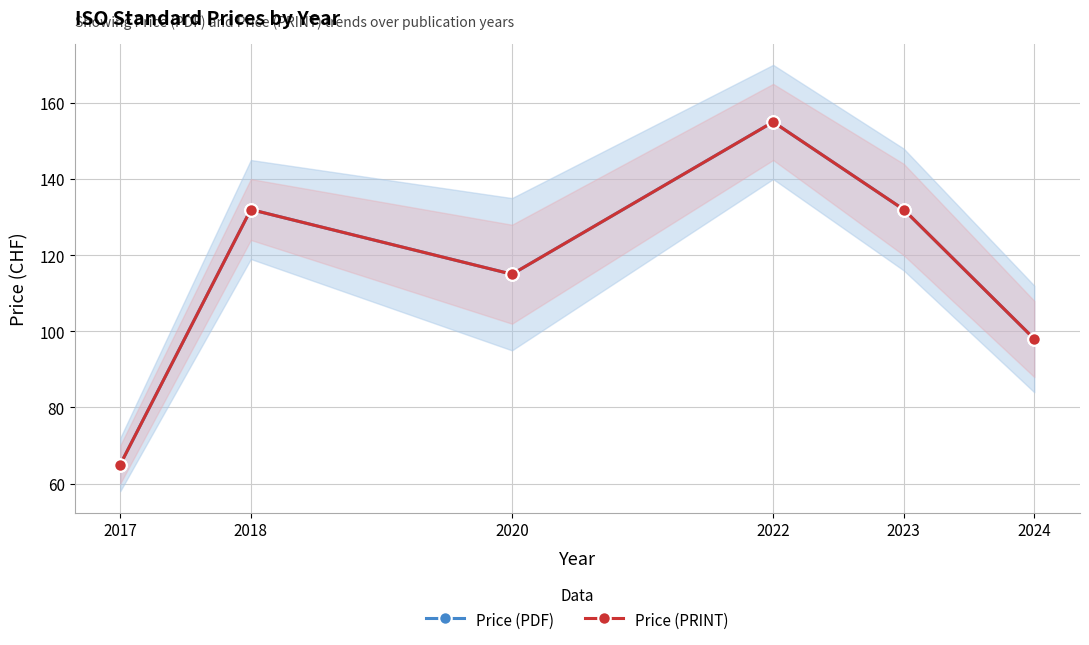

What is the difference between the maximum and second lowest values in the Price (PDF) series?

57